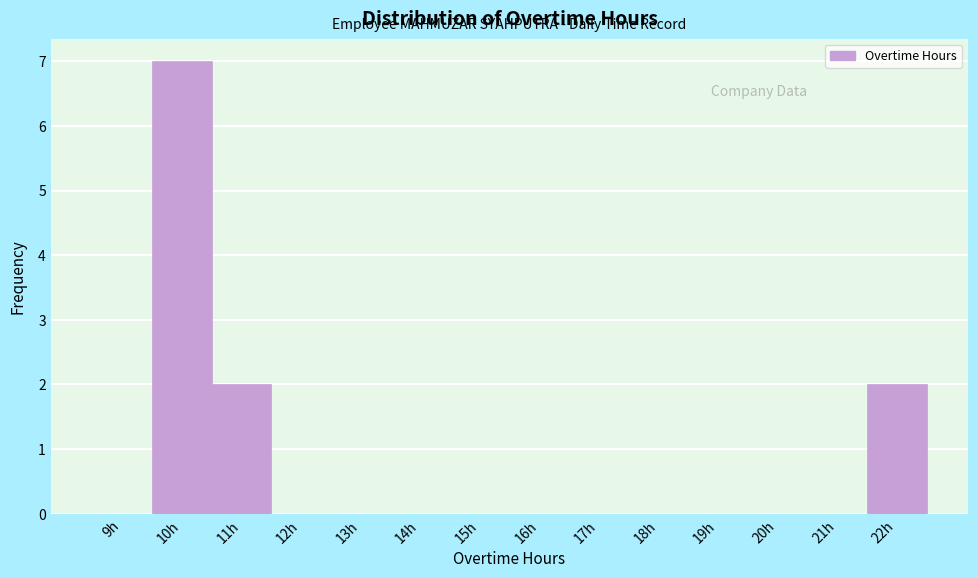

Reading right to left, extract all data points from this chart.

22h=2	21h=0	20h=0	19h=0	18h=0	17h=0	16h=0	15h=0	14h=0	13h=0	12h=0	11h=2	10h=7	9h=0